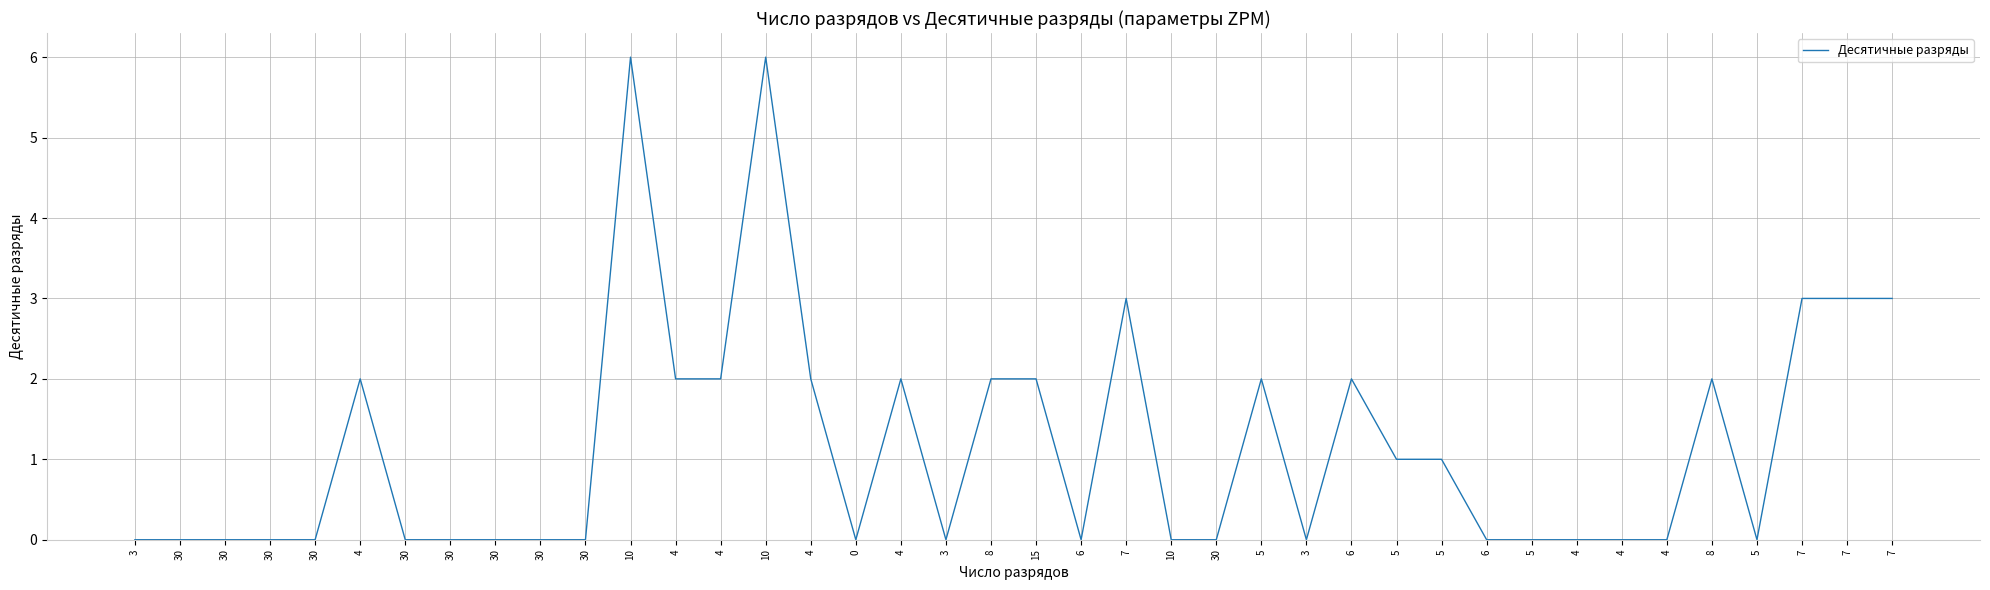

Is this an area chart (filled region under the line)?

No